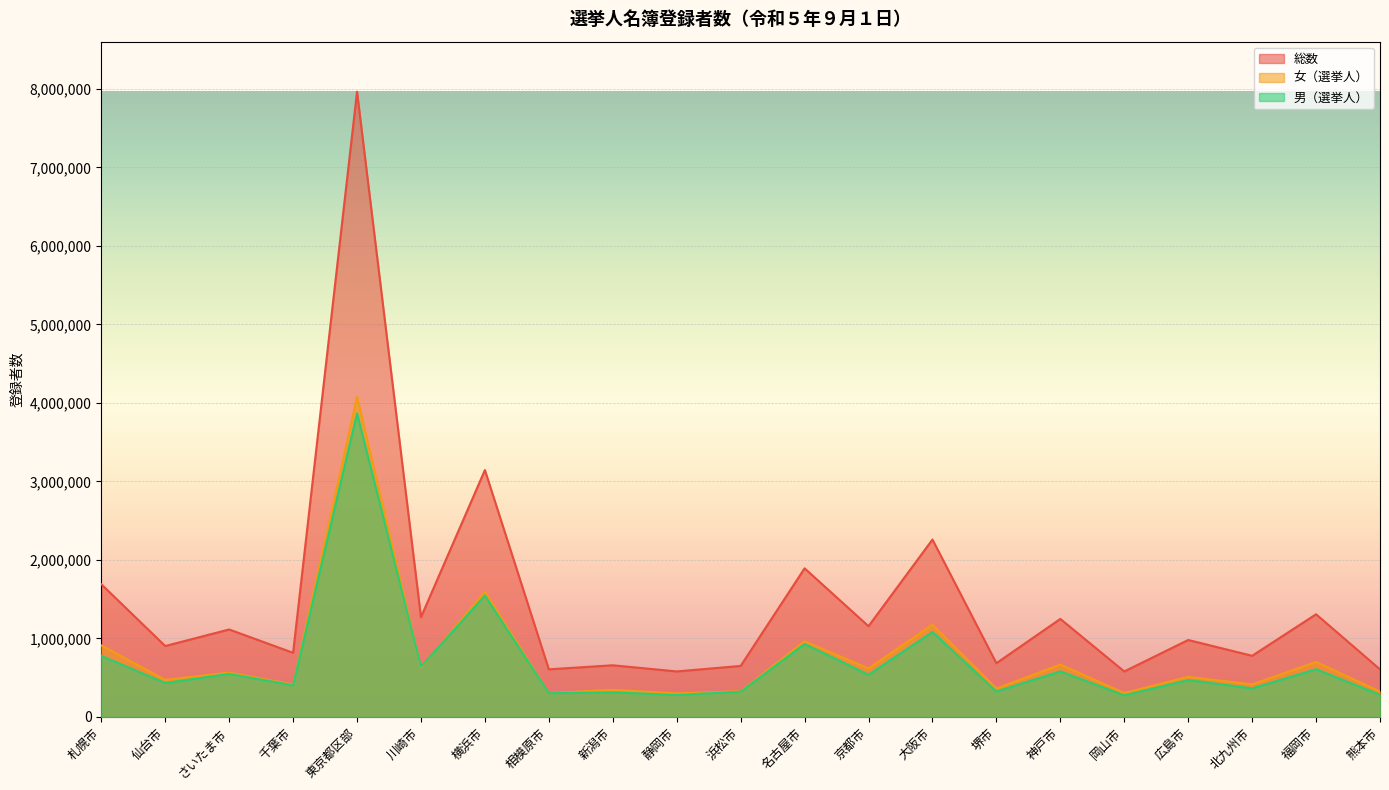

Rank the series by their maximum value, from highest to lowest.

総数, 女（選挙人）, 男（選挙人）